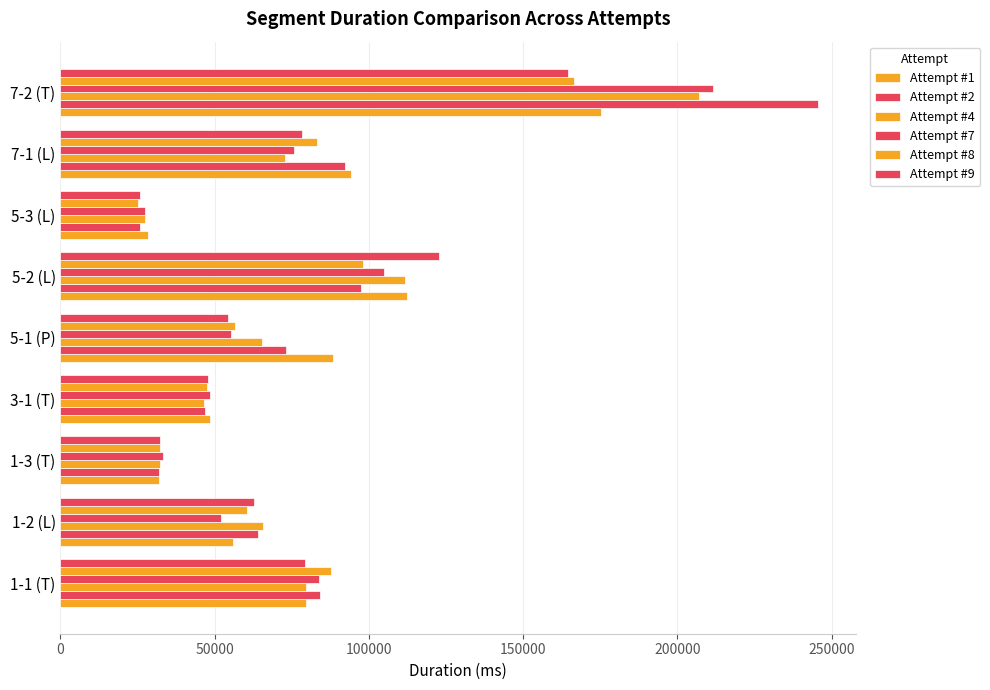

How many categories are shown in the chart?

9